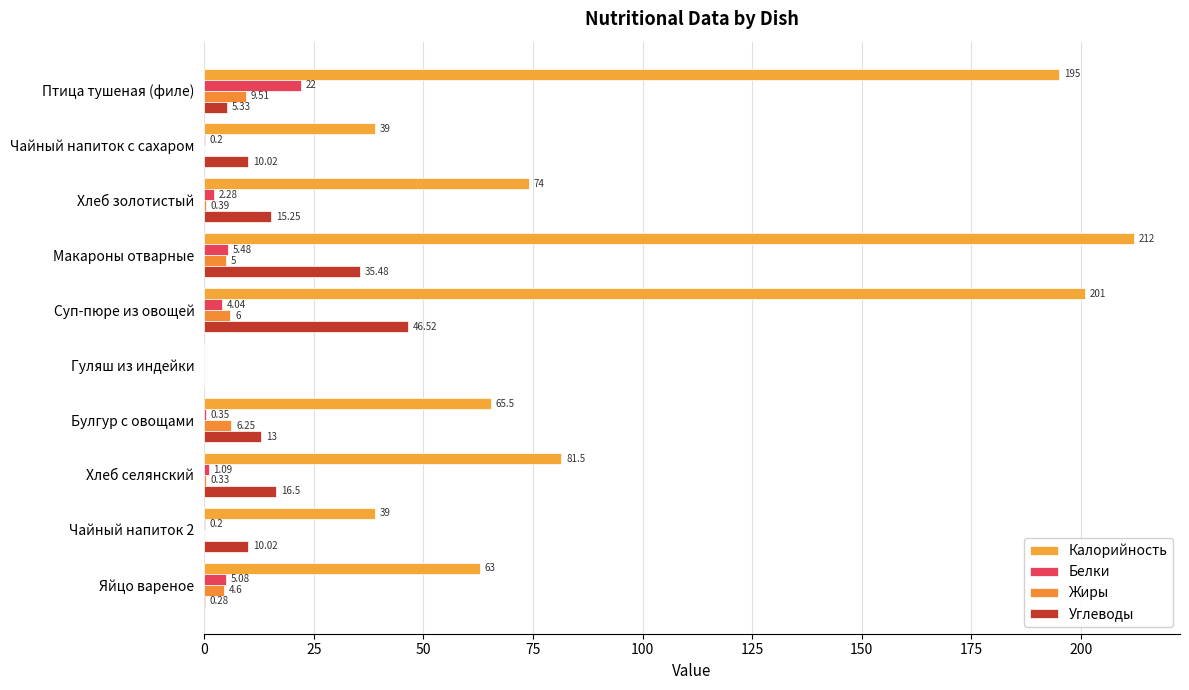

What are all the series names shown in the legend?

Калорийность, Белки, Жиры, Углеводы